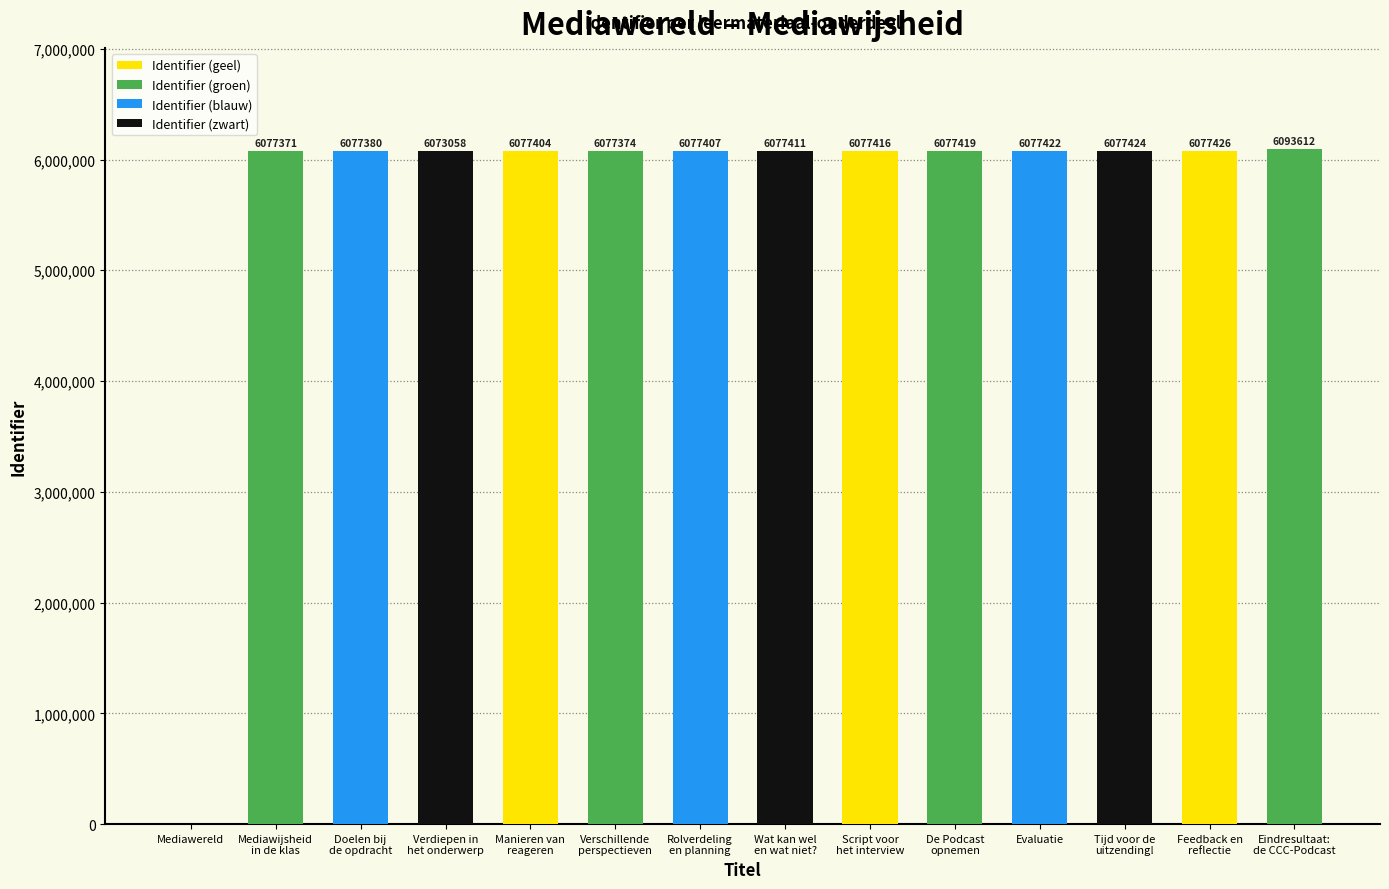

What is the average value?

5644152